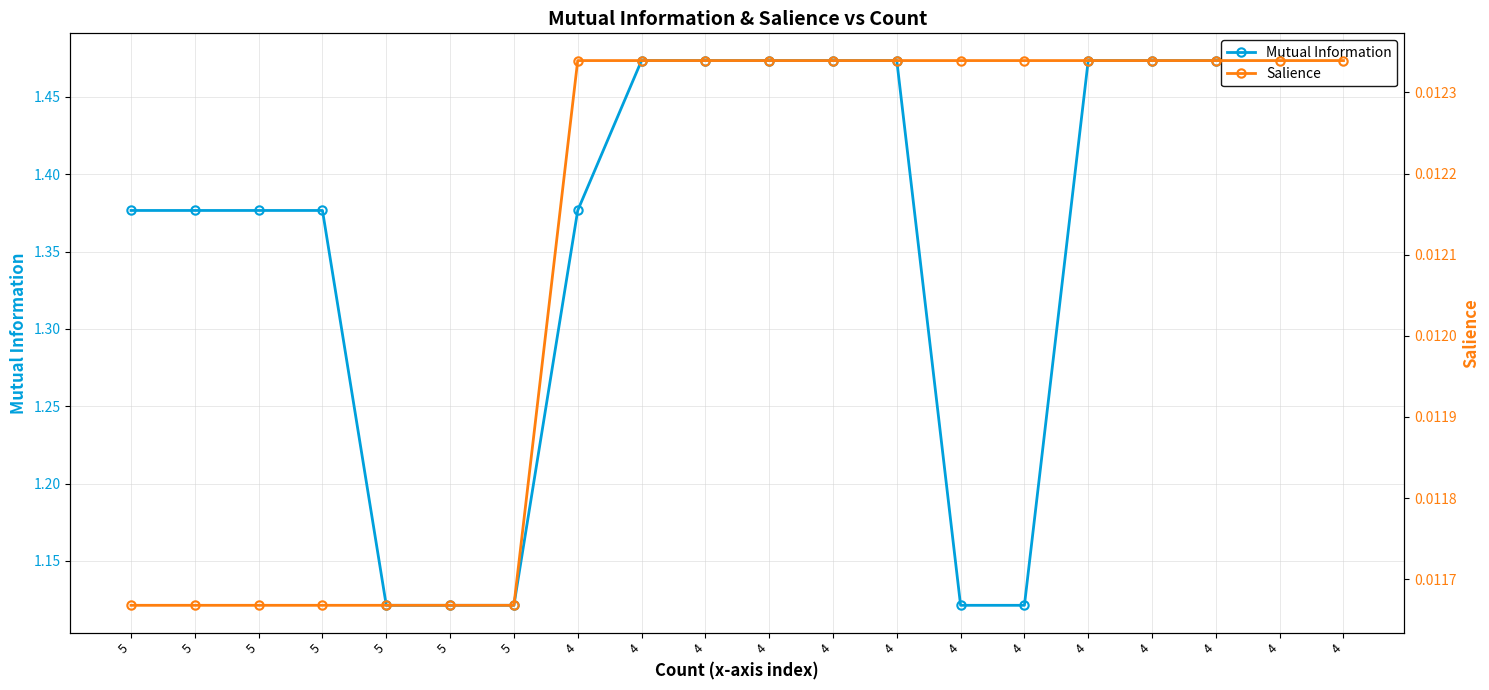

True or false: Salience has a value of 0.0 at 5.

False